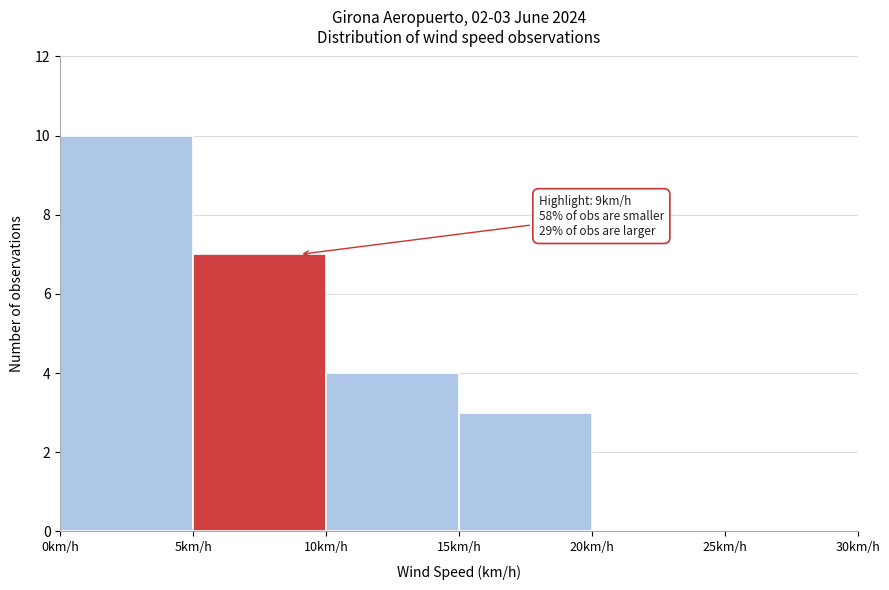

Over which range of the x-axis is the bar tallest?

0 to 5